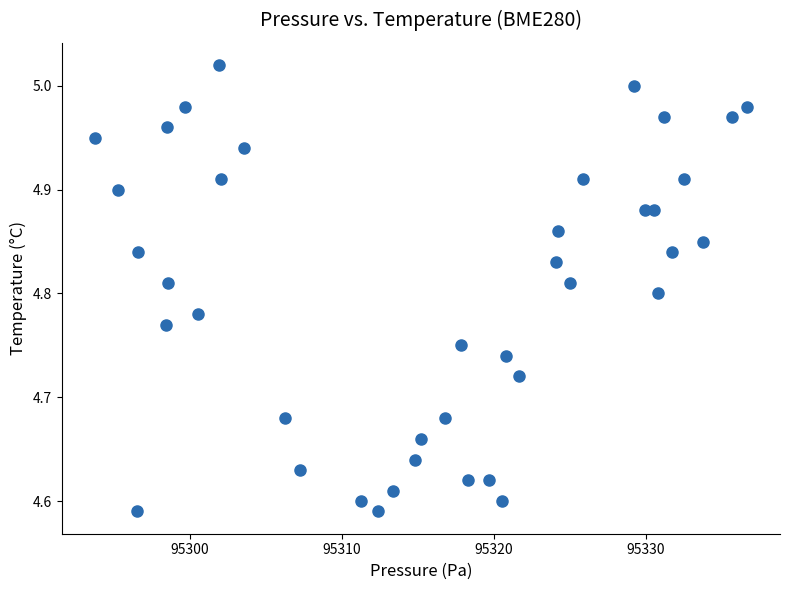

What is the range of Y values (max minus min)?

0.4